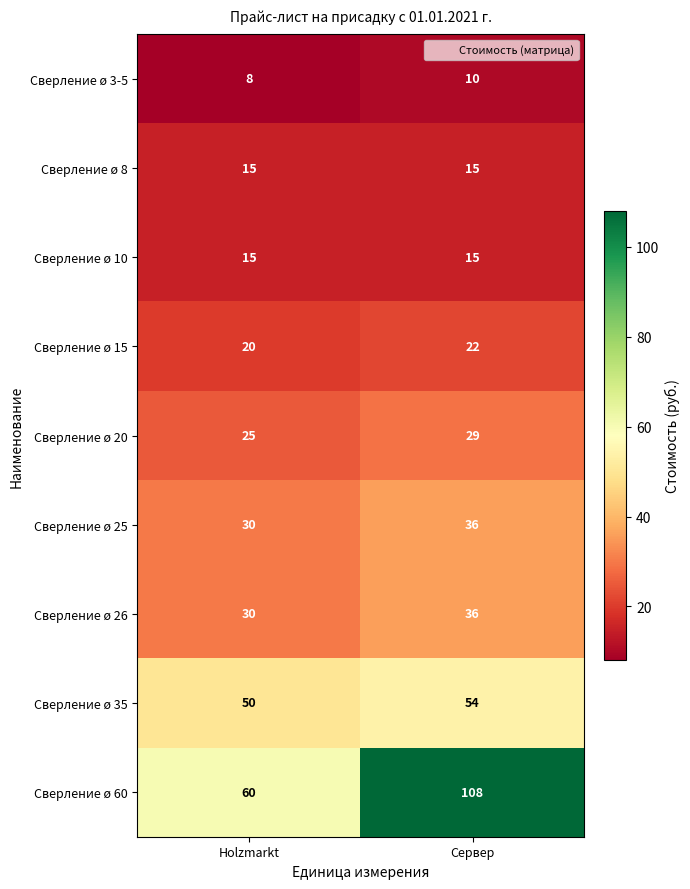

At how many categories does at least one series exceed 41?

2